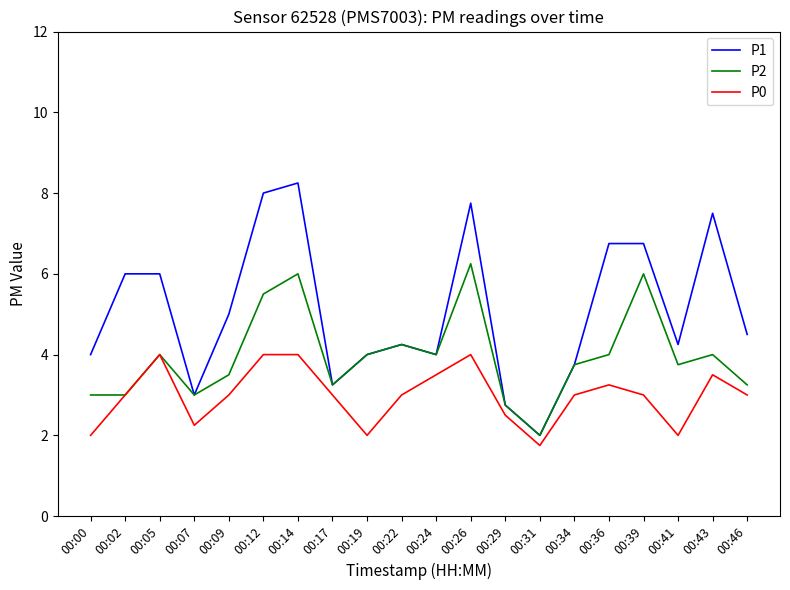

List the series in order of their overall mean, highest first.

P1, P2, P0